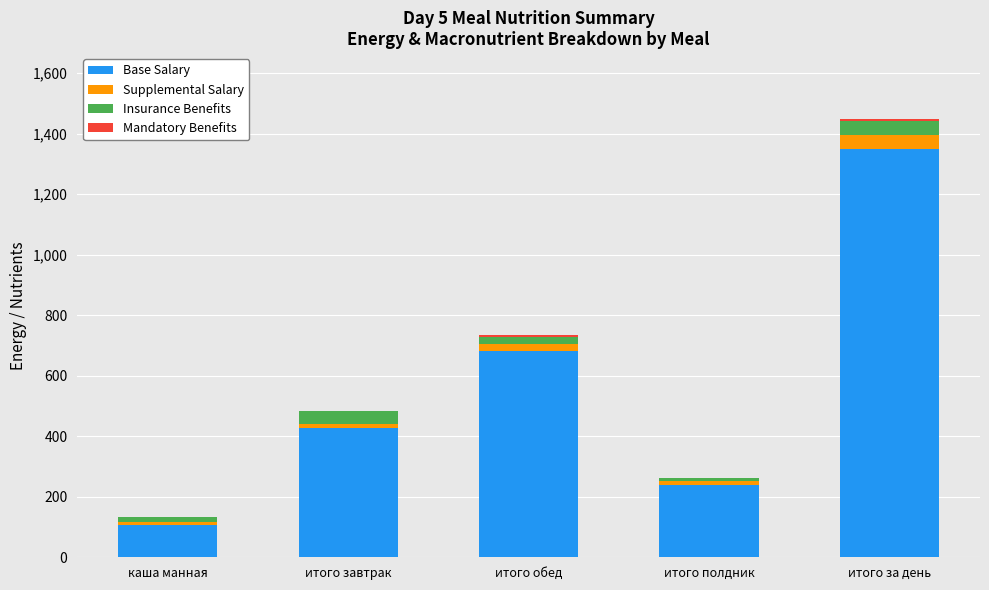

Is it true that Base Salary equals 406.2 at итого полдник?

False